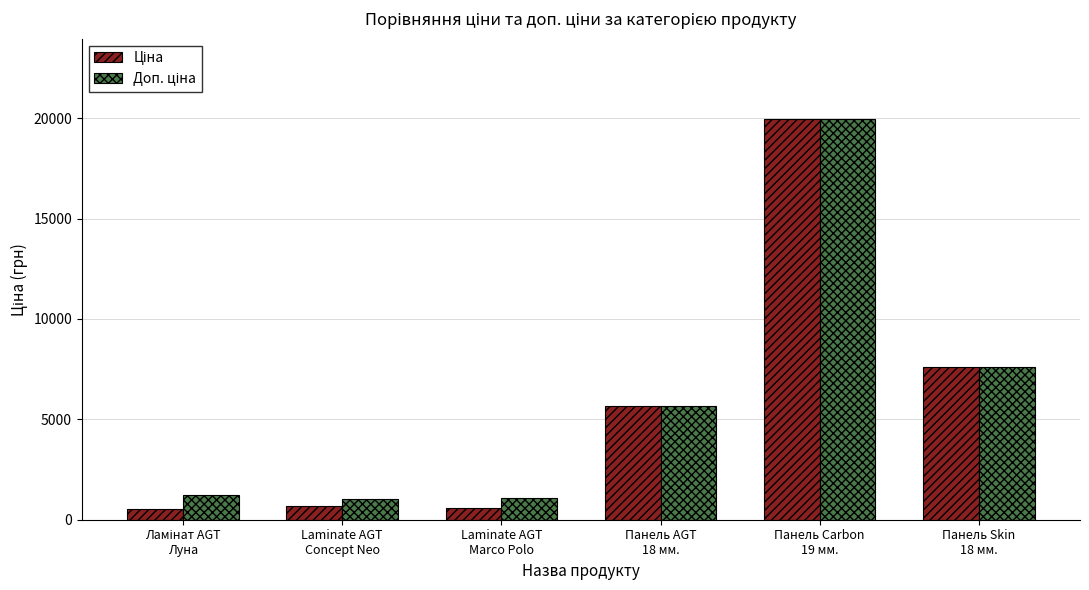

Does the chart contain any negative values?

No